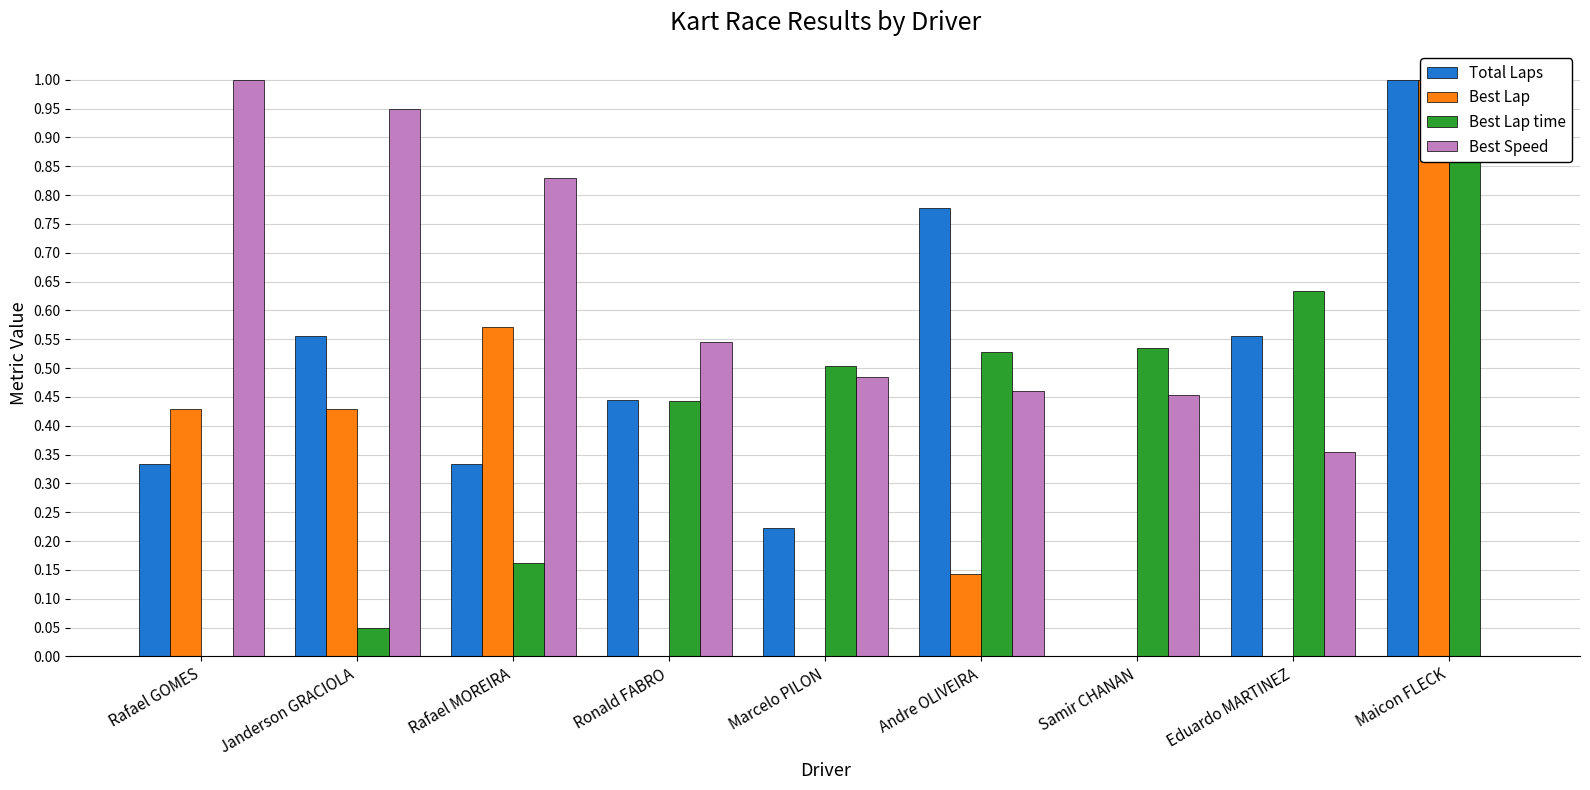

Reading left to right, extract all data points from this chart.

Total Laps: 0.3	0.6	0.3	0.4	0.2	0.8	0.0	0.6	1.0
Best Lap: 0.4	0.4	0.6	0.0	0.0	0.1	0.0	0.0	1.0
Best Lap time: 0.0	0.0	0.2	0.4	0.5	0.5	0.5	0.6	1.0
Best Speed: 1.0	0.9	0.8	0.5	0.5	0.5	0.5	0.4	0.0